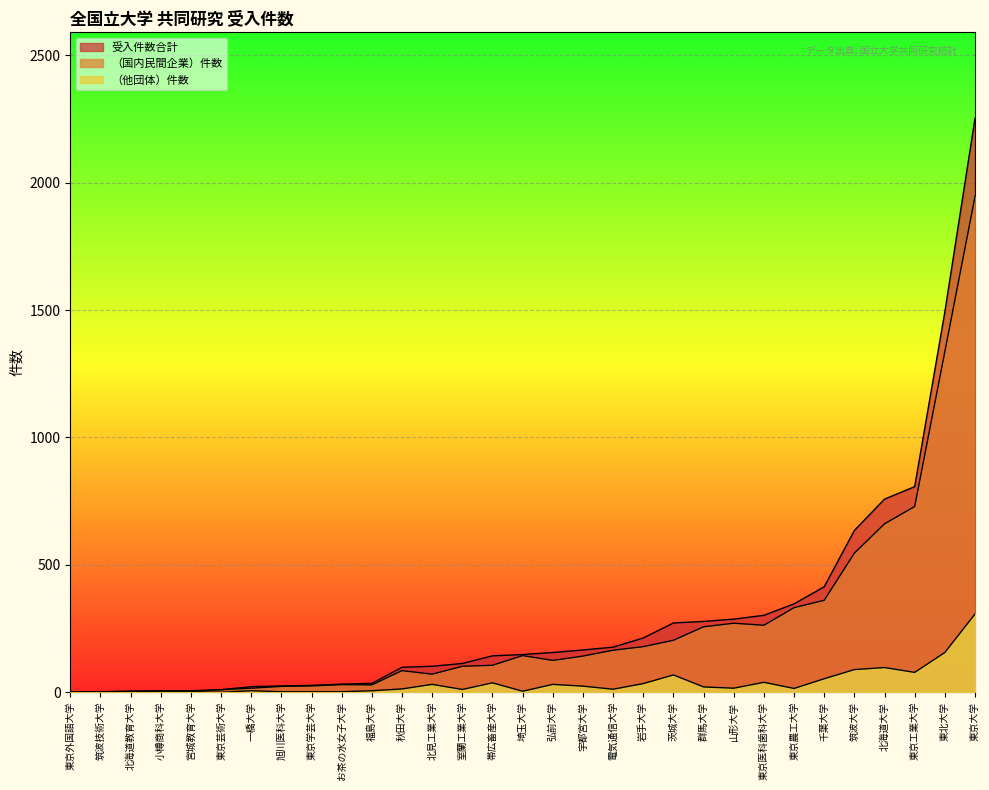

What are all the series names shown in the legend?

受入件数合計, （国内民間企業）件数, （他団体）件数